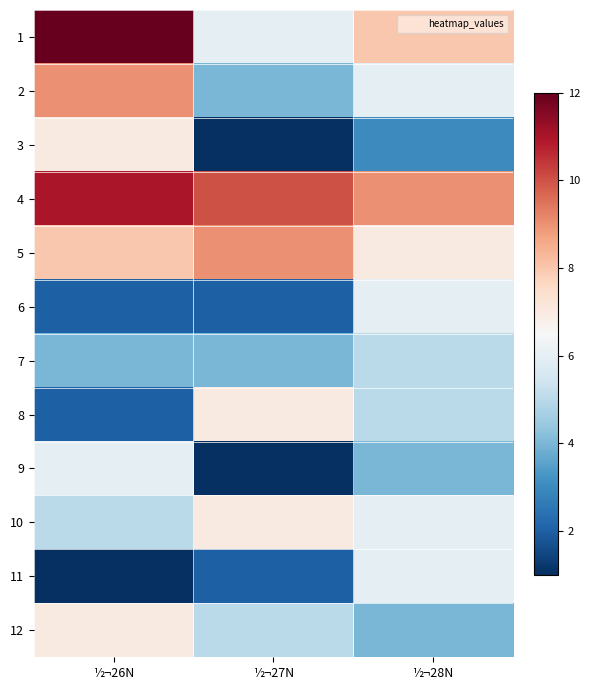

Reading left to right, transcribe all the data shown in this chart.

1: ½¬26N=12	½¬27N=6	½¬28N=8
2: ½¬26N=9	½¬27N=4	½¬28N=6
3: ½¬26N=7	½¬27N=1	½¬28N=3
4: ½¬26N=11	½¬27N=10	½¬28N=9
5: ½¬26N=8	½¬27N=9	½¬28N=7
6: ½¬26N=2	½¬27N=2	½¬28N=6
7: ½¬26N=4	½¬27N=4	½¬28N=5
8: ½¬26N=2	½¬27N=7	½¬28N=5
9: ½¬26N=6	½¬27N=1	½¬28N=4
10: ½¬26N=5	½¬27N=7	½¬28N=6
11: ½¬26N=1	½¬27N=2	½¬28N=6
12: ½¬26N=7	½¬27N=5	½¬28N=4